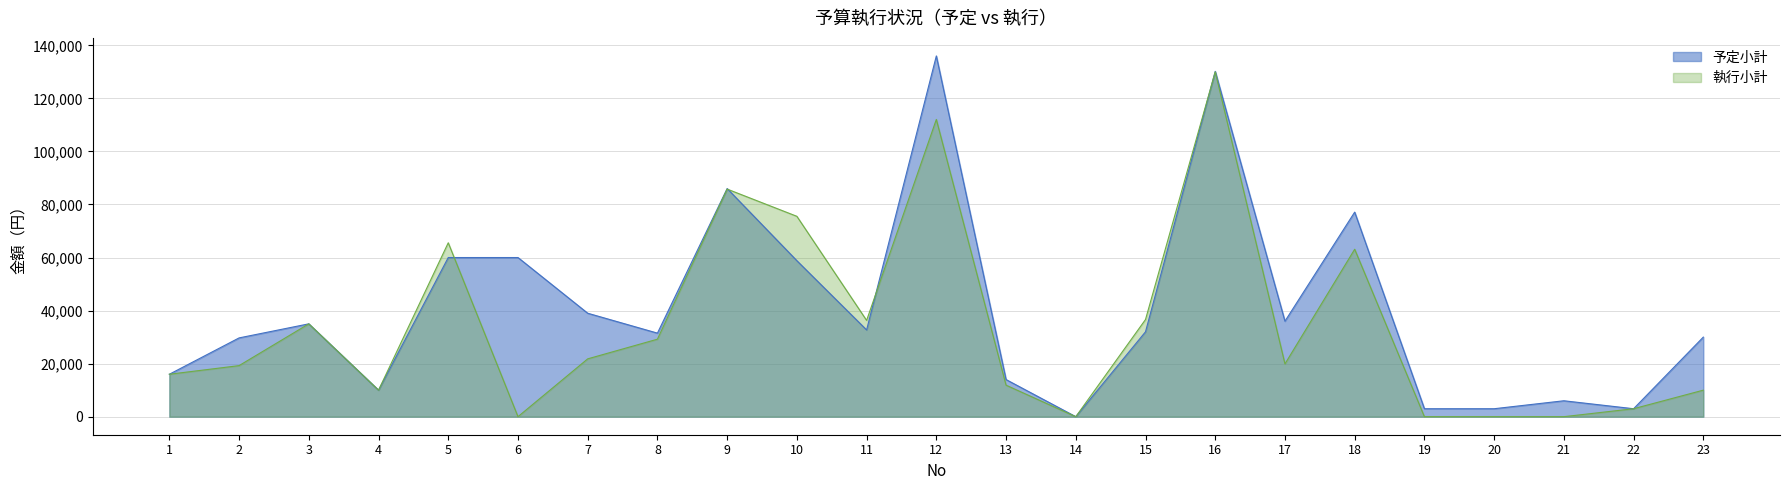

Does the chart display data point markers on the line(s)?

No